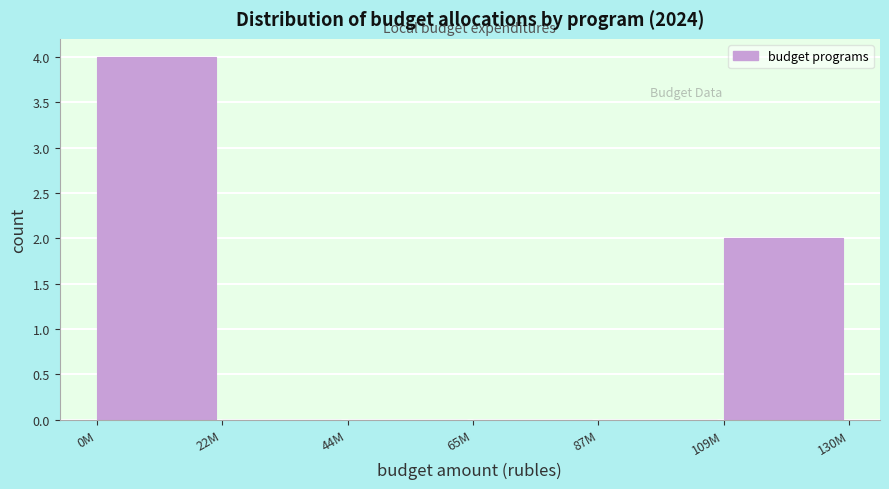

Reading left to right, list all the values displayed in this chart.

0M=4	22M=0	44M=0	65M=0	87M=0	109M=2